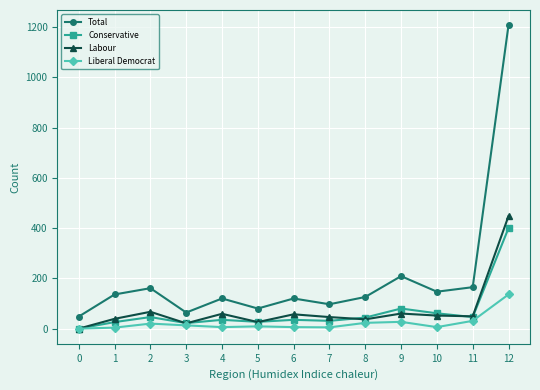

At which label is Total closest to 628?

9